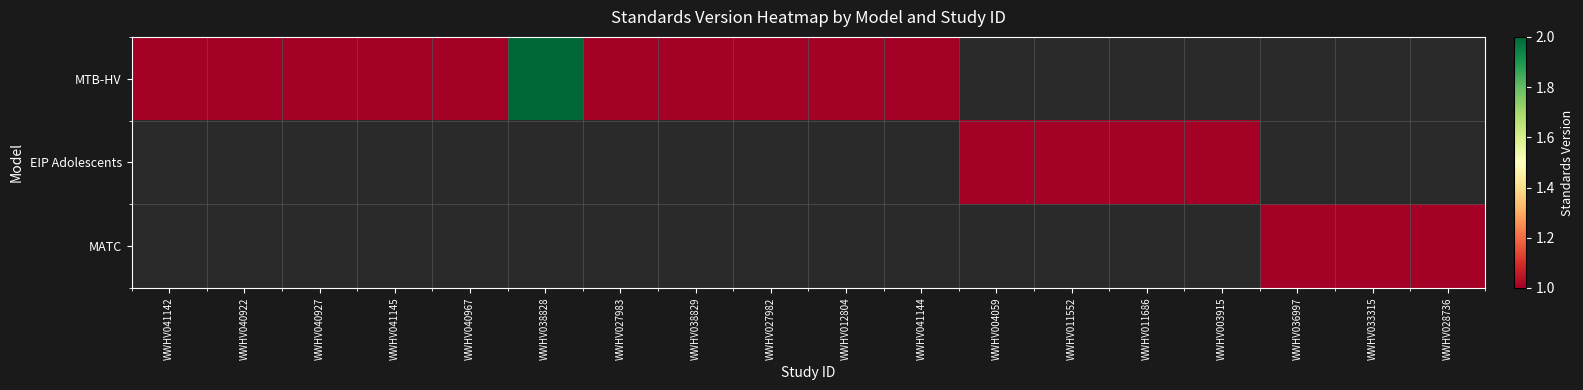

How many values in MATC are above zero?

3